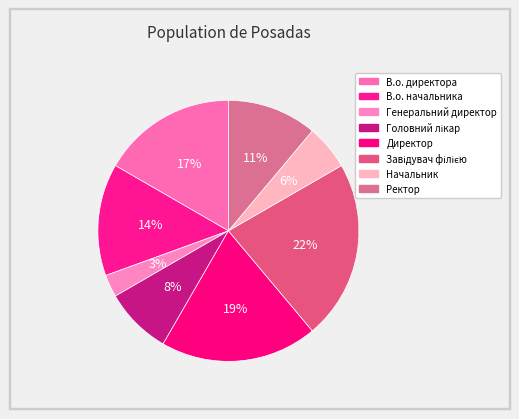

What percentage is the В.о. директора slice, to the nearest percent?

17%